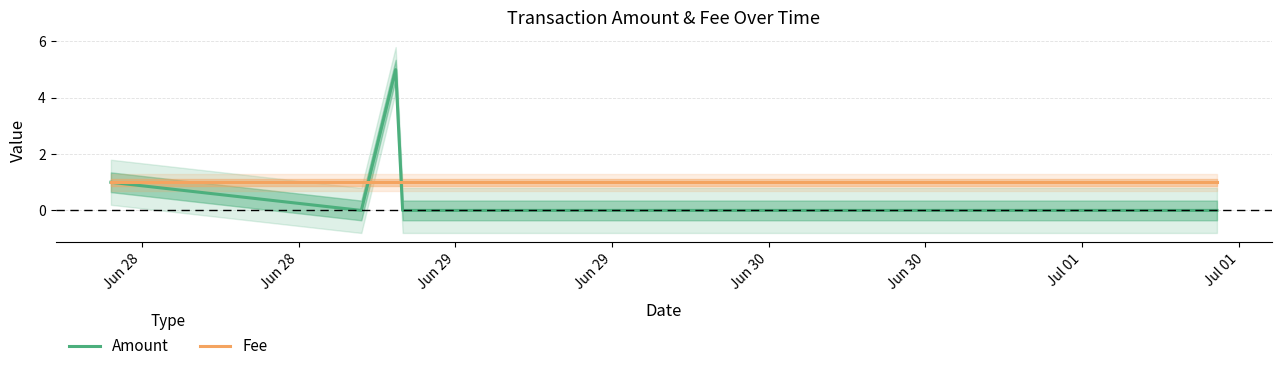

What is the spread (max minus min) of values at Jul 01?

1